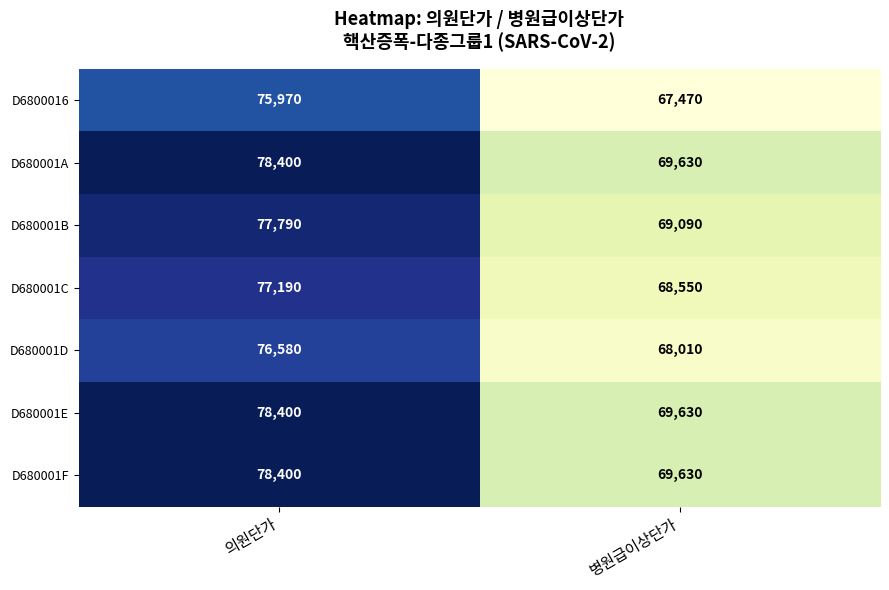

Reading right to left, list all the values displayed in this chart.

D6800016: 병원급이상단가=67470	의원단가=75970
D680001A: 병원급이상단가=69630	의원단가=78400
D680001B: 병원급이상단가=69090	의원단가=77790
D680001C: 병원급이상단가=68550	의원단가=77190
D680001D: 병원급이상단가=68010	의원단가=76580
D680001E: 병원급이상단가=69630	의원단가=78400
D680001F: 병원급이상단가=69630	의원단가=78400